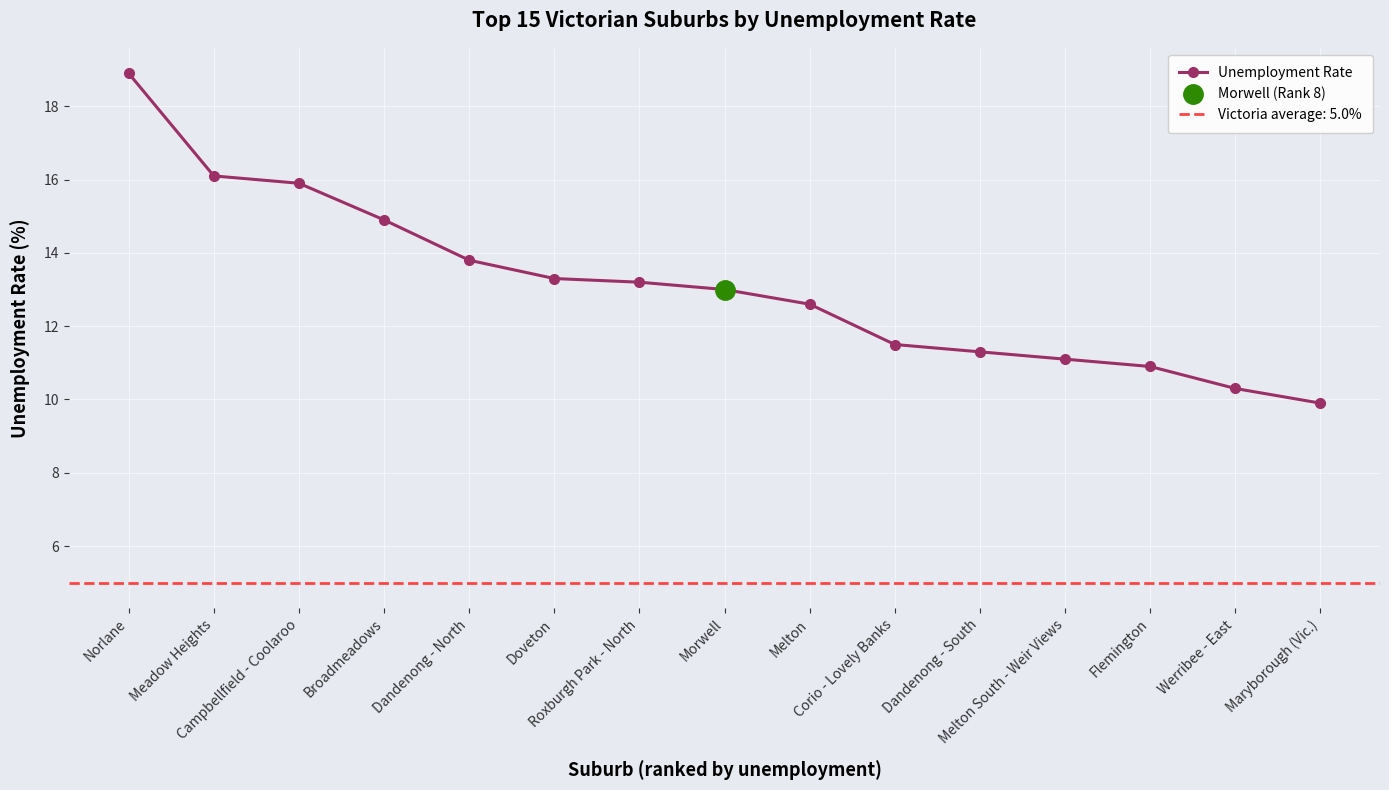

At which label is the value closest to 14?

Dandenong - North